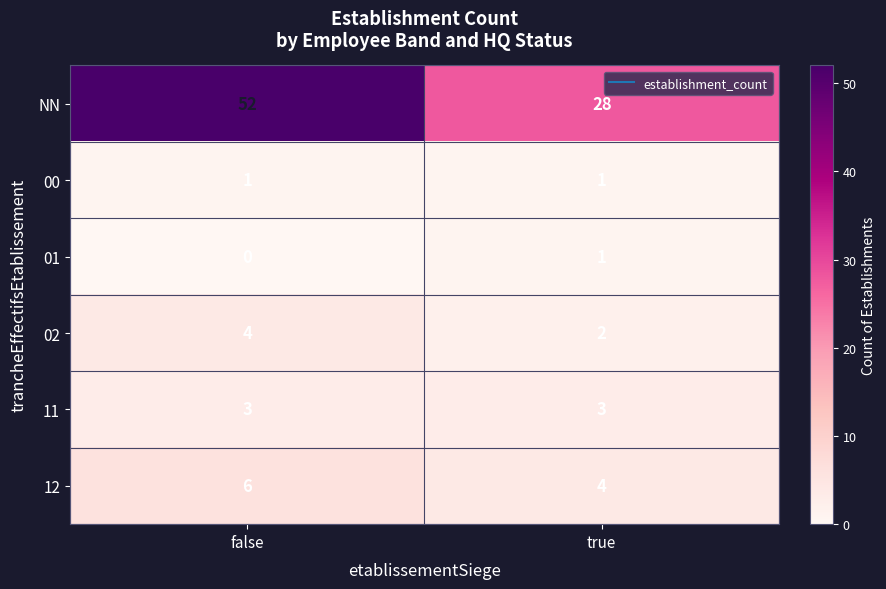

What is the minimum value for NN?

28